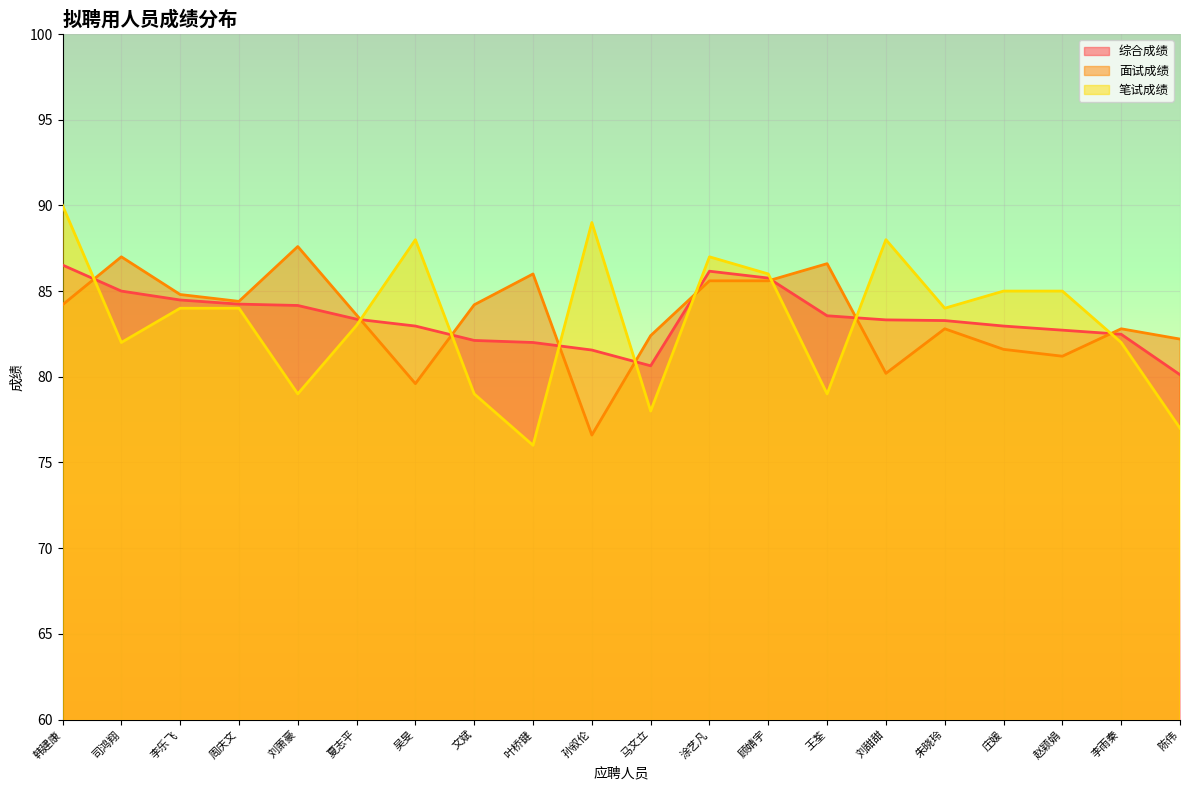

What is the value of the 综合成绩 point at the 9th from the left?

82.0